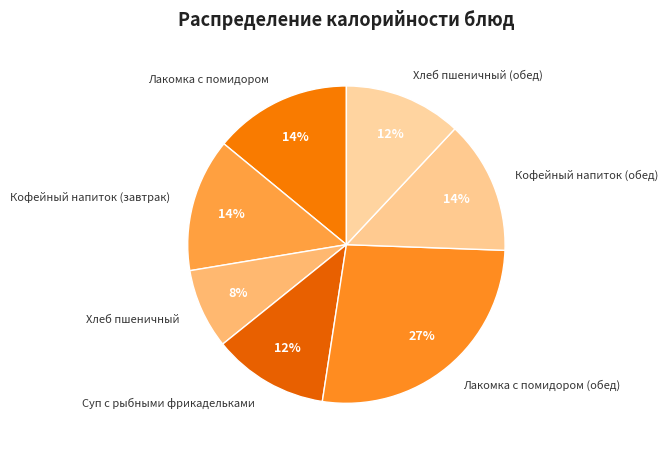

The Суп с рыбными фрикадельками slice represents 12% of the pie. True or false?

True